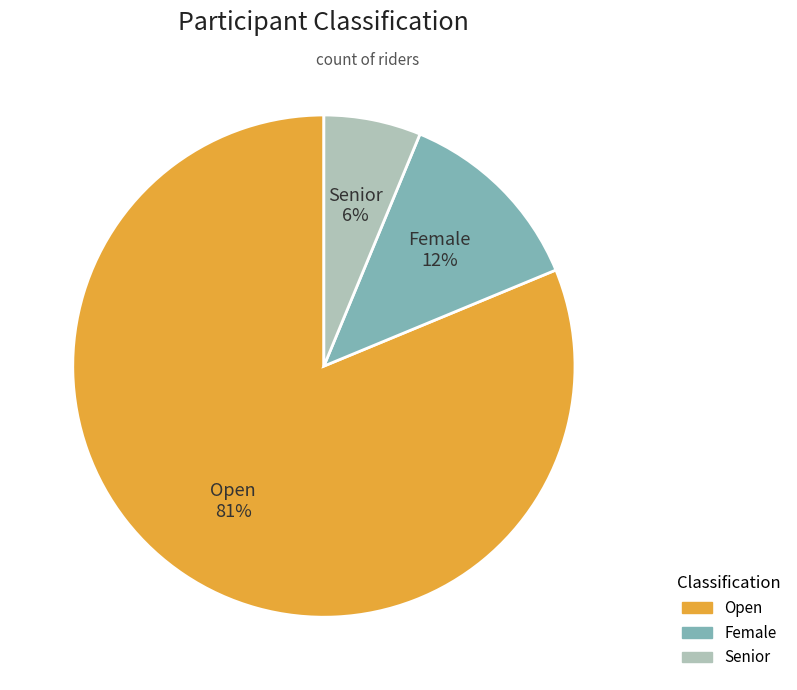

Rank the categories by value from highest to lowest.

Open, Female, Senior